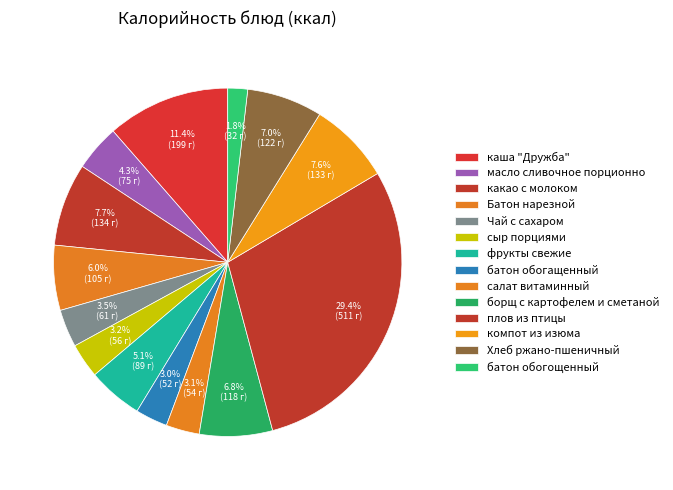

To the nearest percent, what percentage of the pie is сыр порциями?

3%